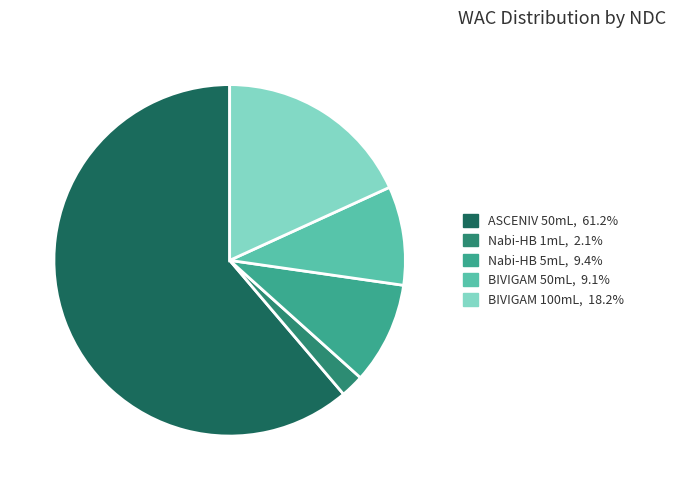

Is there any slice that represents more than half of the pie?

Yes